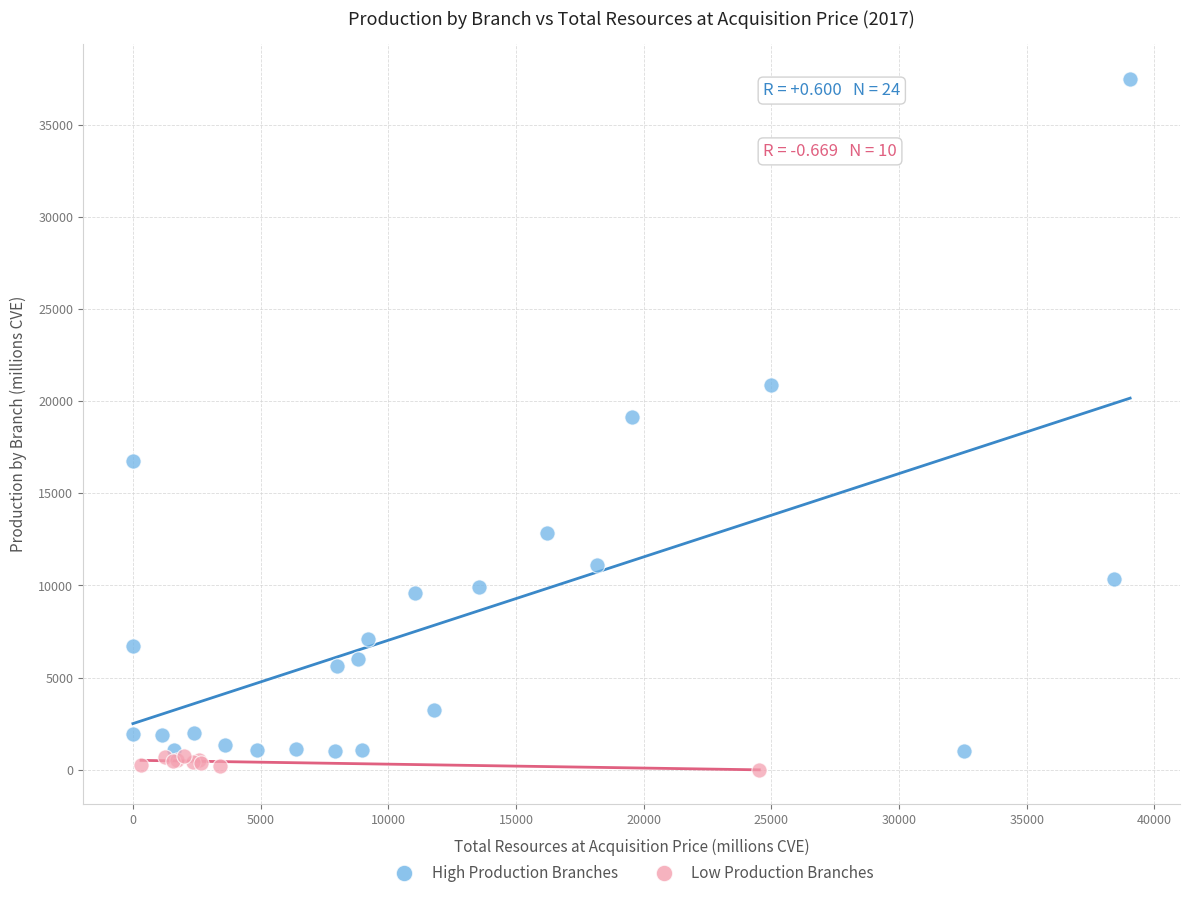

What are all the series names shown in the legend?

High Production Branches, Low Production Branches